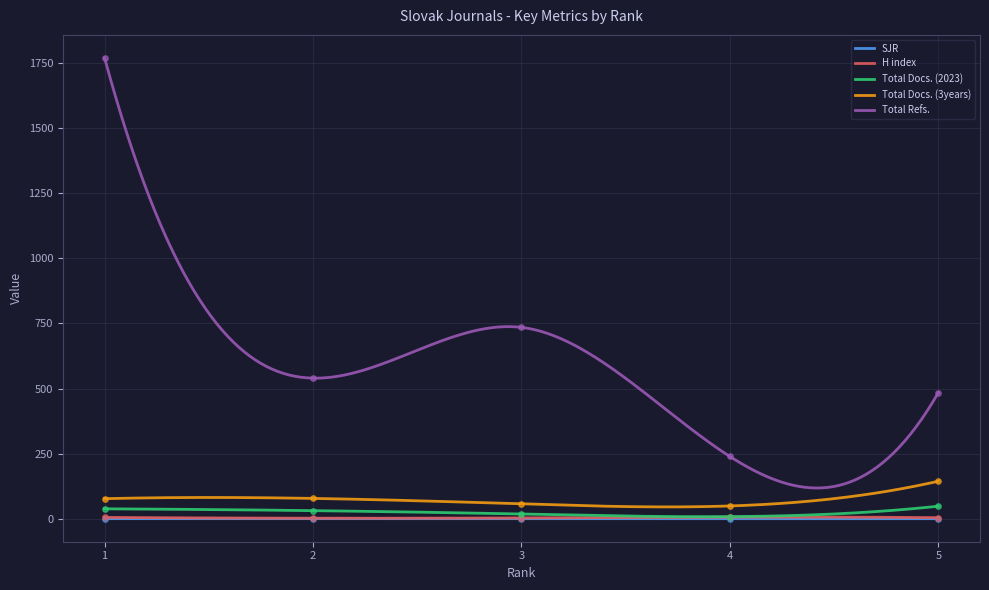

Which series contains the highest Y value?

Total Refs.